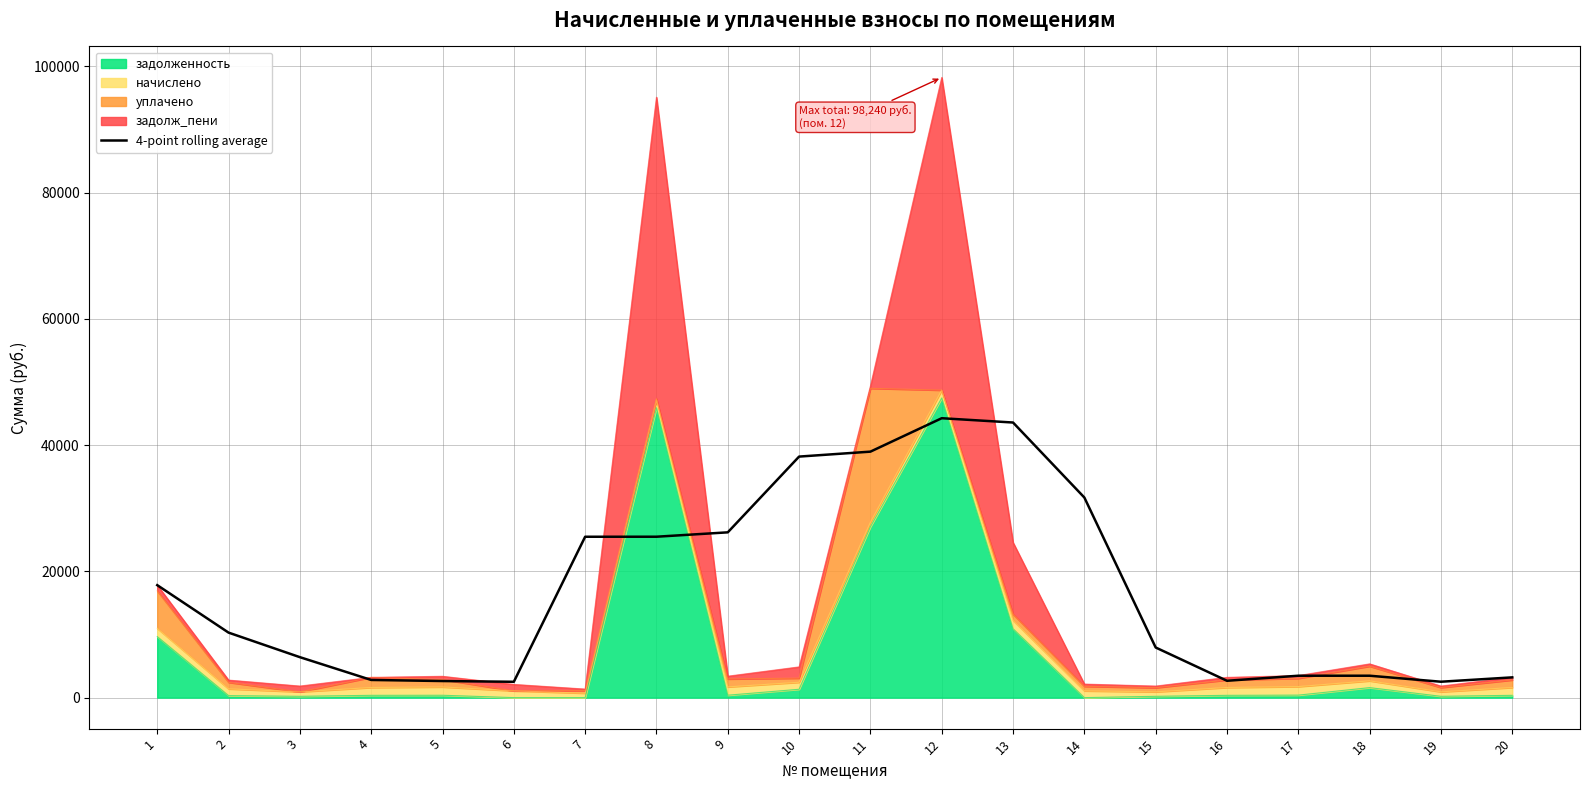

What is the change in value from 2 to 11?

+28667.7